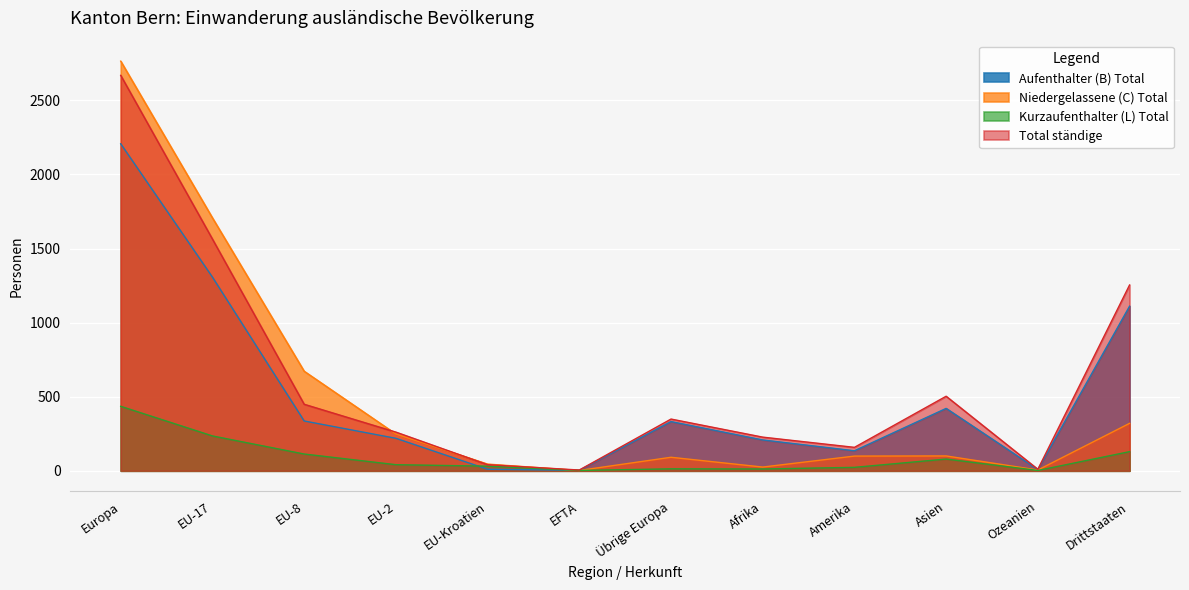

True or false: Niedergelassene (C) Total has a value of 2 at EFTA.

True